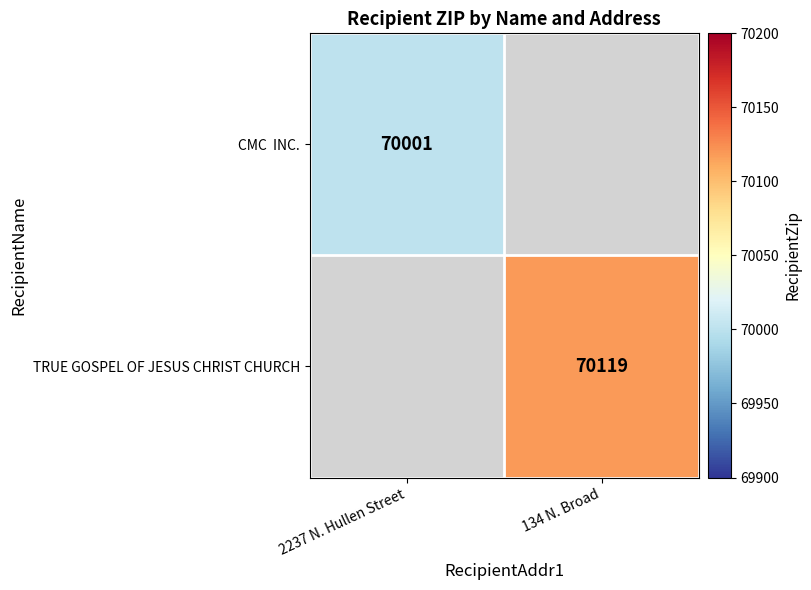

The TRUE GOSPEL OF JESUS CHRIST CHURCH series shows 48327 at 134 N. Broad. True or false?

False